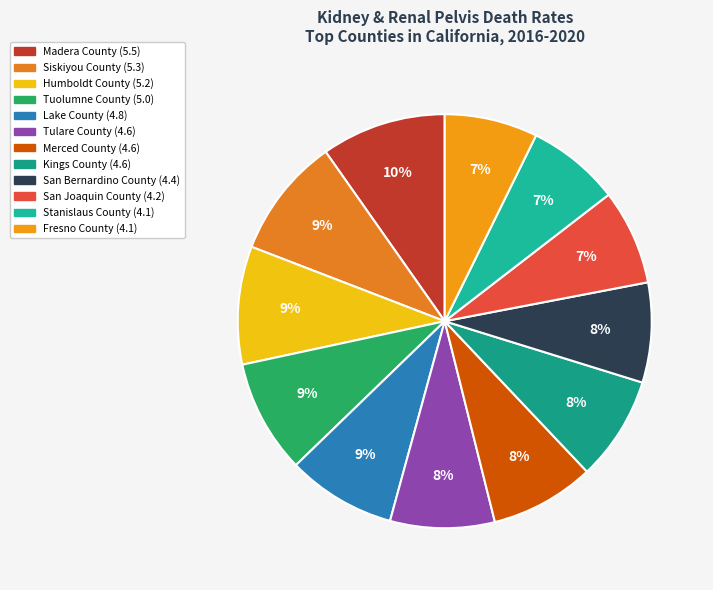

To the nearest percent, what is the difference between the largest and smallest slice percentages?

2%